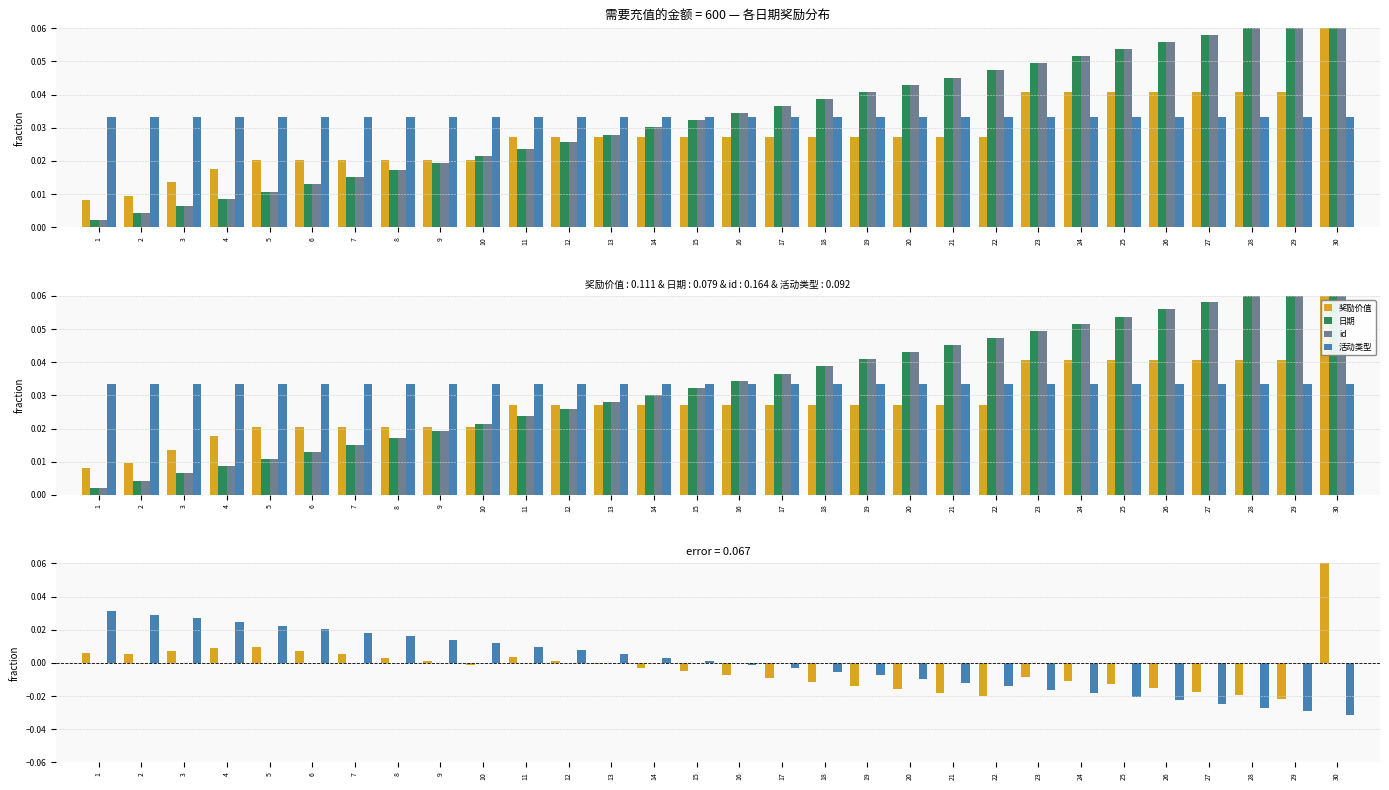

Does the chart contain any negative values?

Yes